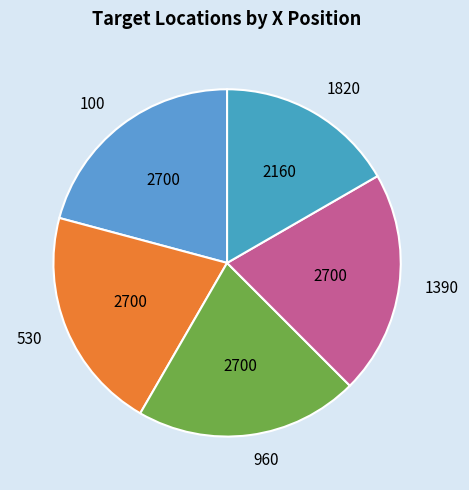

How many slices are in this pie chart?

5